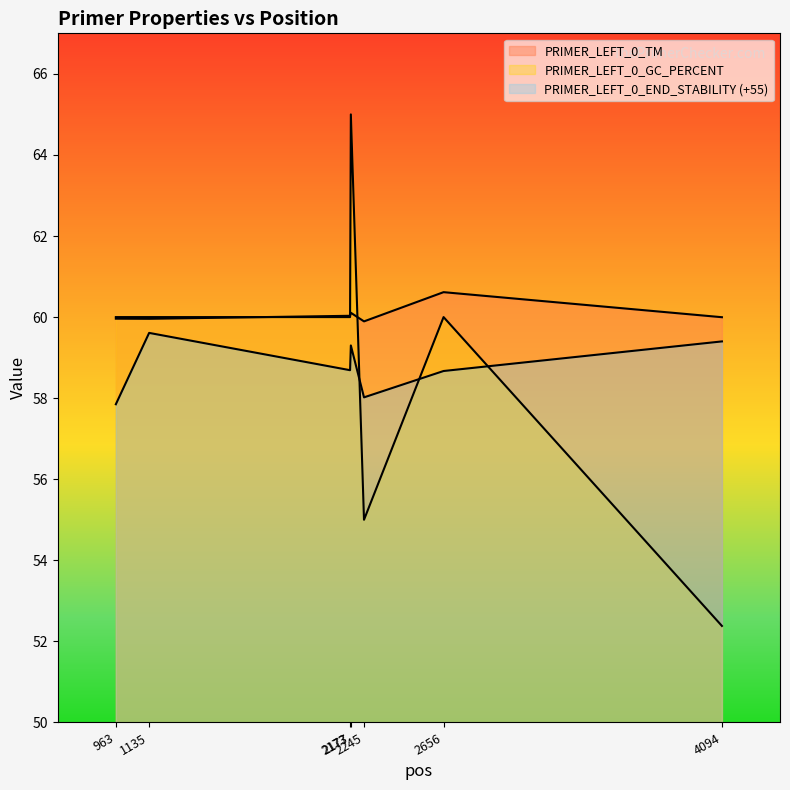

Which has a higher value, 4094 or 2177?

2177